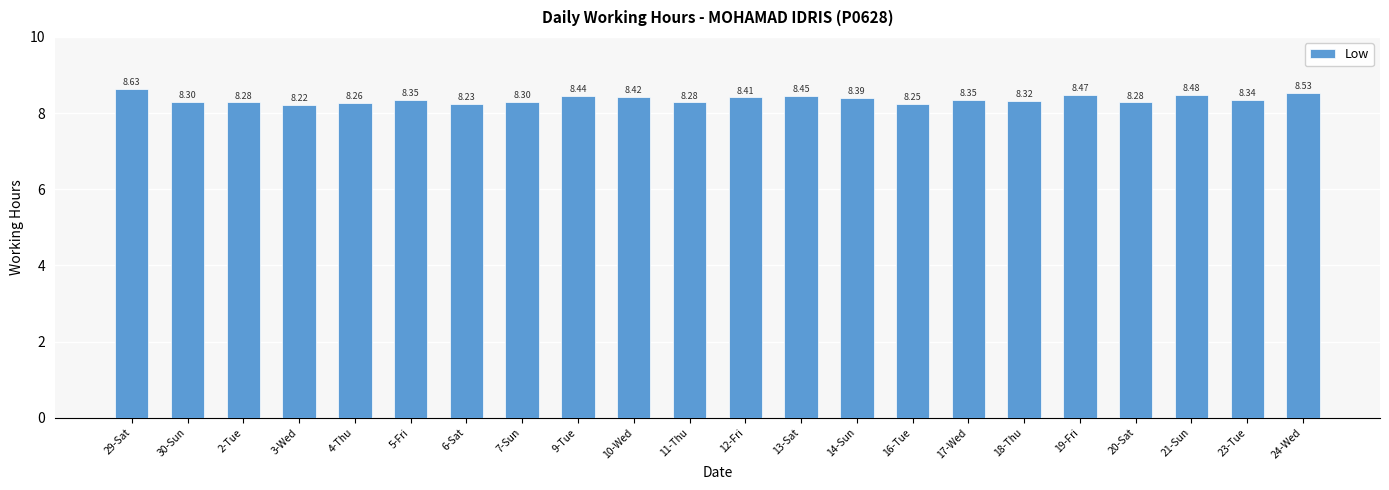

The chart shows a value of 8.4 at 10-Wed. True or false?

True